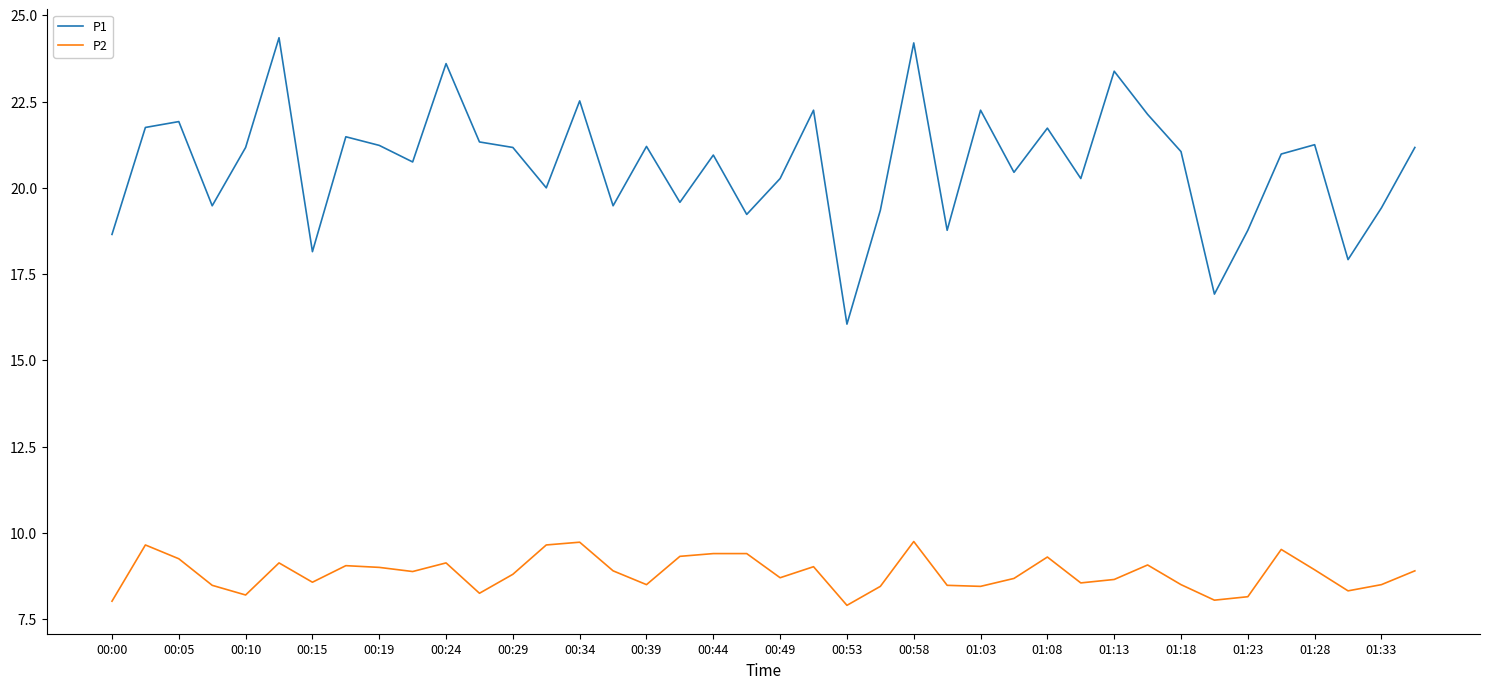

Which series has the largest range (max minus min)?

P1